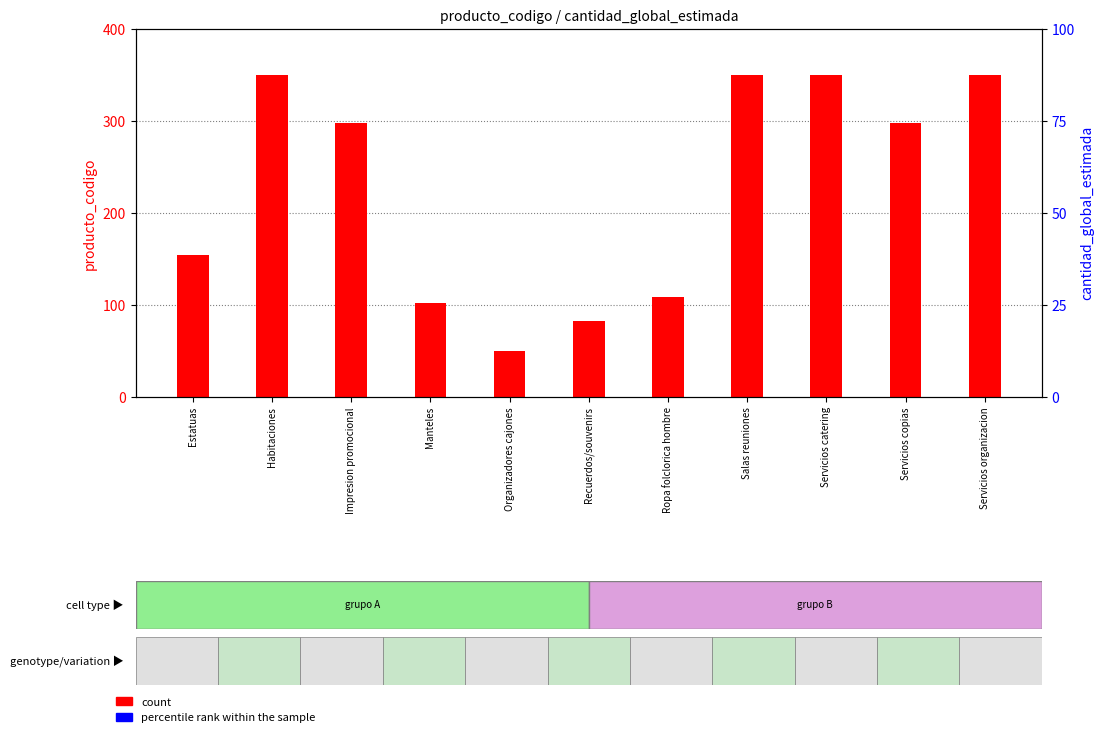

Which series reaches the minimum Y coordinate?

count